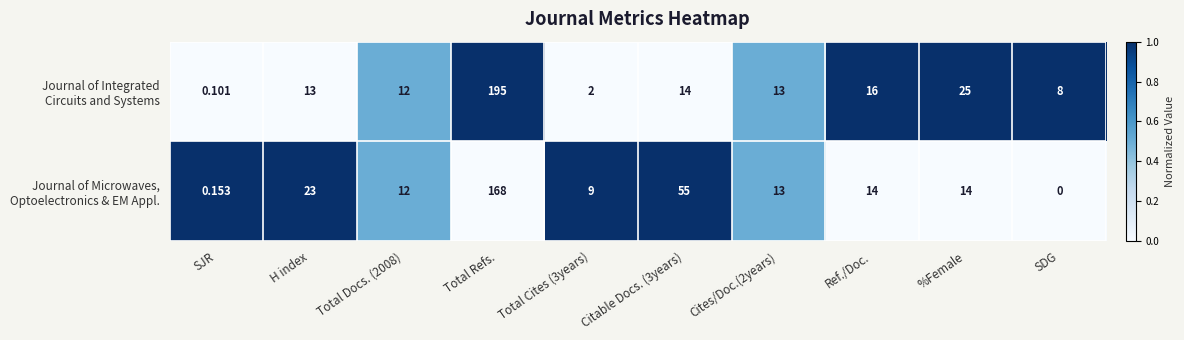

Which label corresponds to the largest value in the chart?

Total Refs.